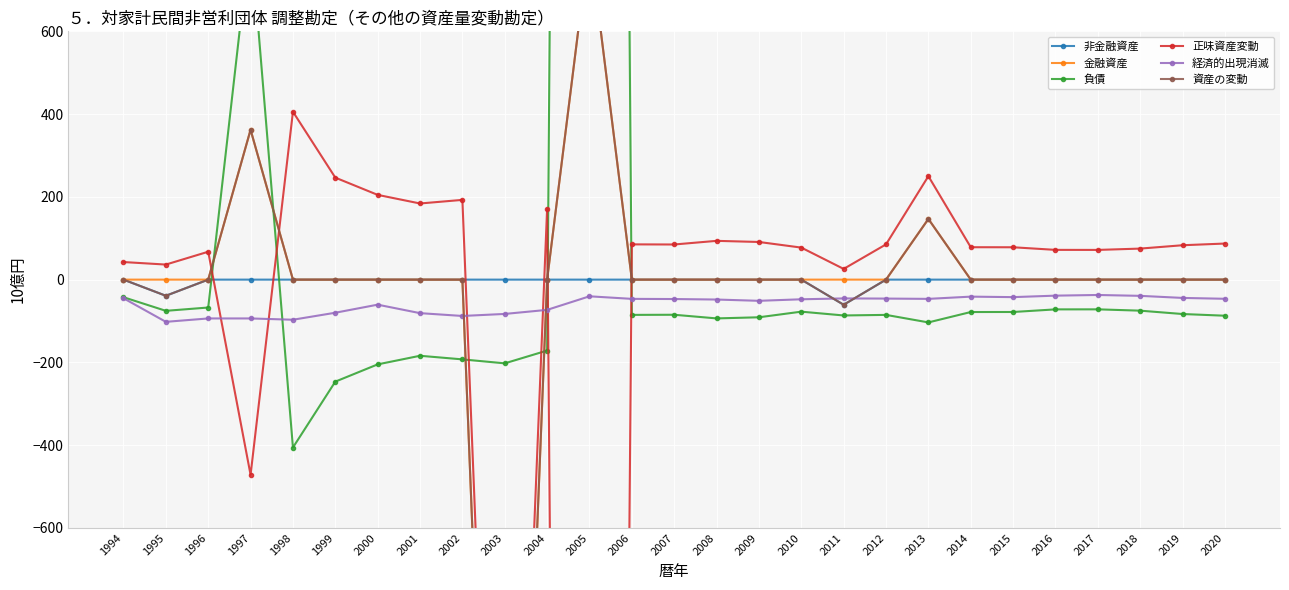

Rank the series by their maximum value, from lowest to highest.

経済的出現消滅, 非金融資産, 正味資産変動, 金融資産, 資産の変動, 負債